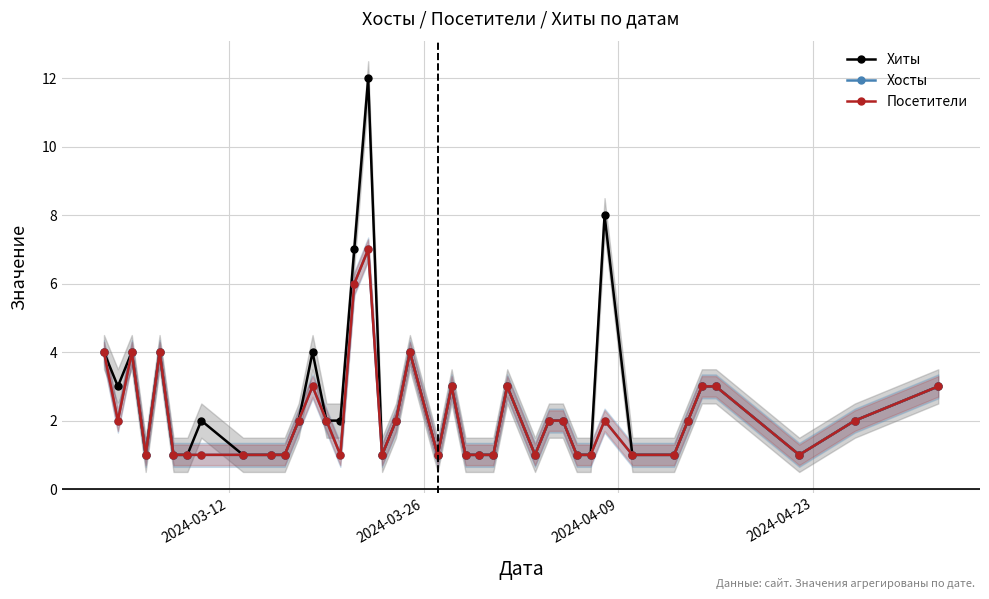

What is the value of the Посетители point at the 3rd from the left?

4